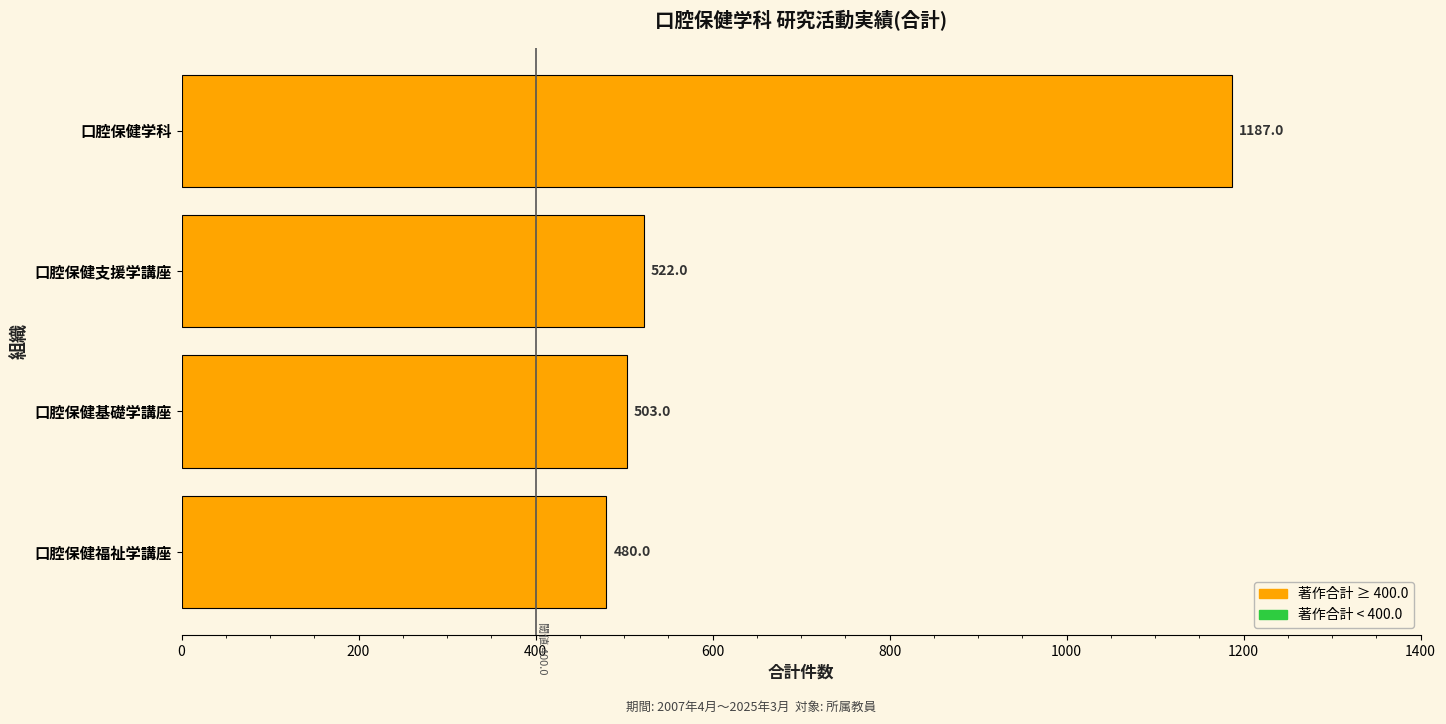

Reading bottom to top, extract all data points from this chart.

口腔保健福祉学講座=480	口腔保健基礎学講座=503	口腔保健支援学講座=522	口腔保健学科=1187